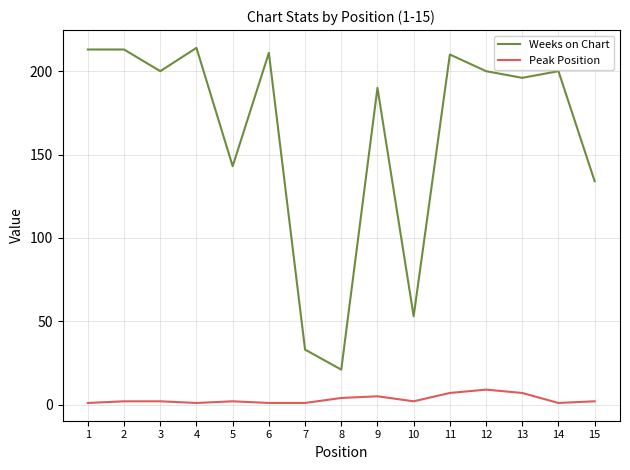

Reading left to right, extract all data points from this chart.

Weeks on Chart: 1=213	2=213	3=200	4=214	5=143	6=211	7=33	8=21	9=190	10=53	11=210	12=200	13=196	14=200	15=134
Peak Position: 1=1	2=2	3=2	4=1	5=2	6=1	7=1	8=4	9=5	10=2	11=7	12=9	13=7	14=1	15=2